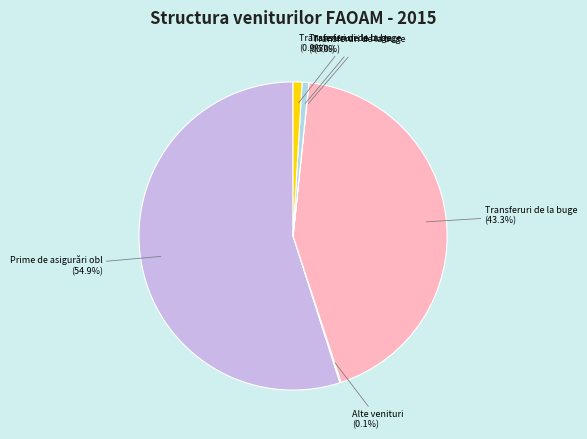

How many segments does this pie chart have?

6